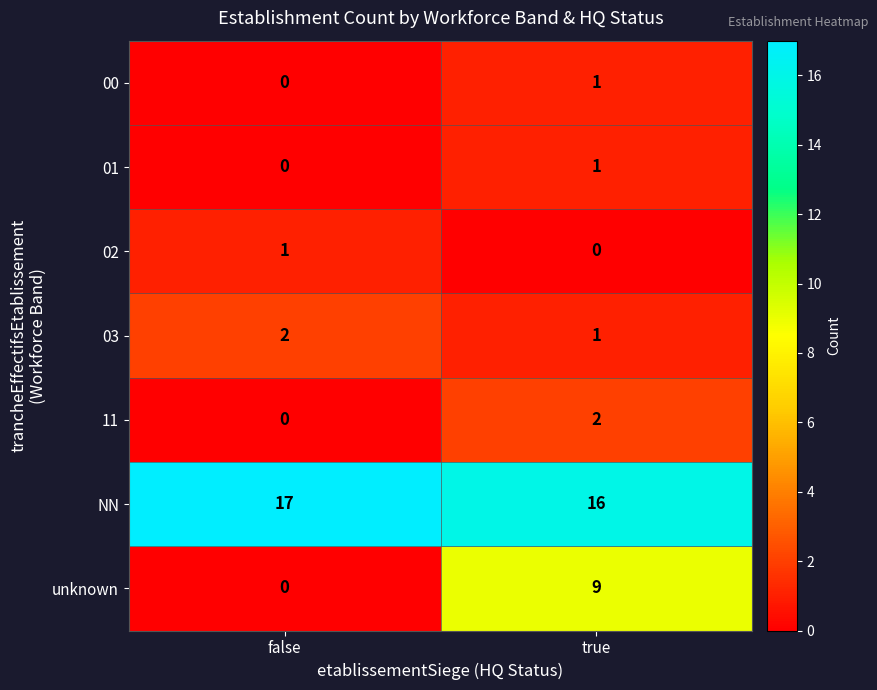

Reading left to right, extract all data points from this chart.

00: false=0	true=1
01: false=0	true=1
02: false=1	true=0
03: false=2	true=1
11: false=0	true=2
NN: false=17	true=16
unknown: false=0	true=9